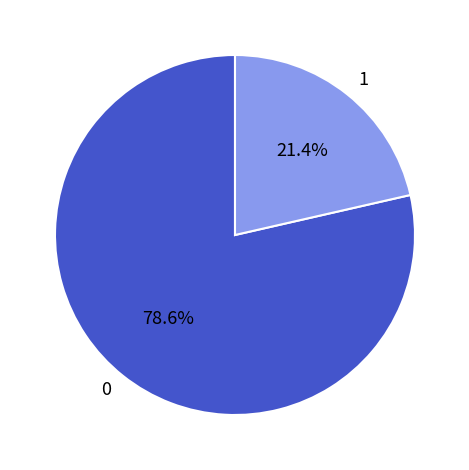

Combined, what portion of the pie is 0 and 1?

100.0%